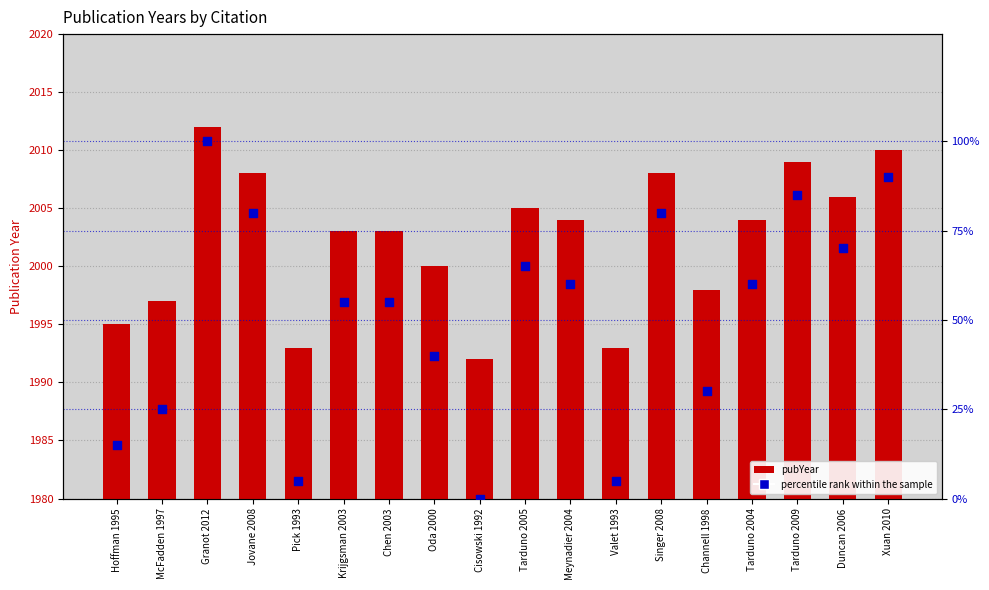

What are all the series names shown in the legend?

pubYear, percentile rank within the sample